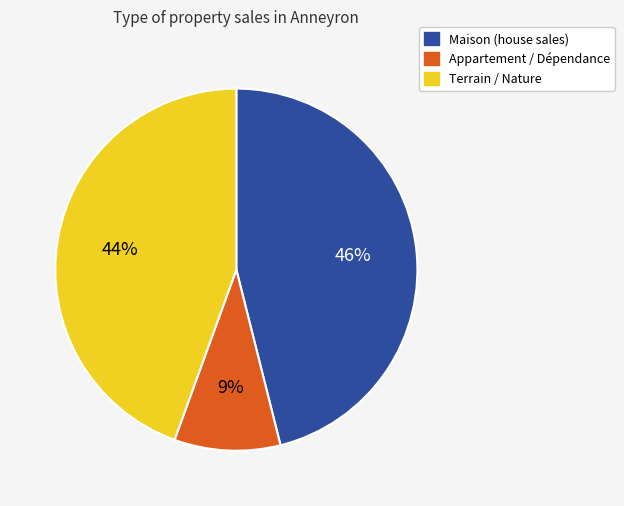

True or false: Maison (house sales) accounts for 46% of the total.

True